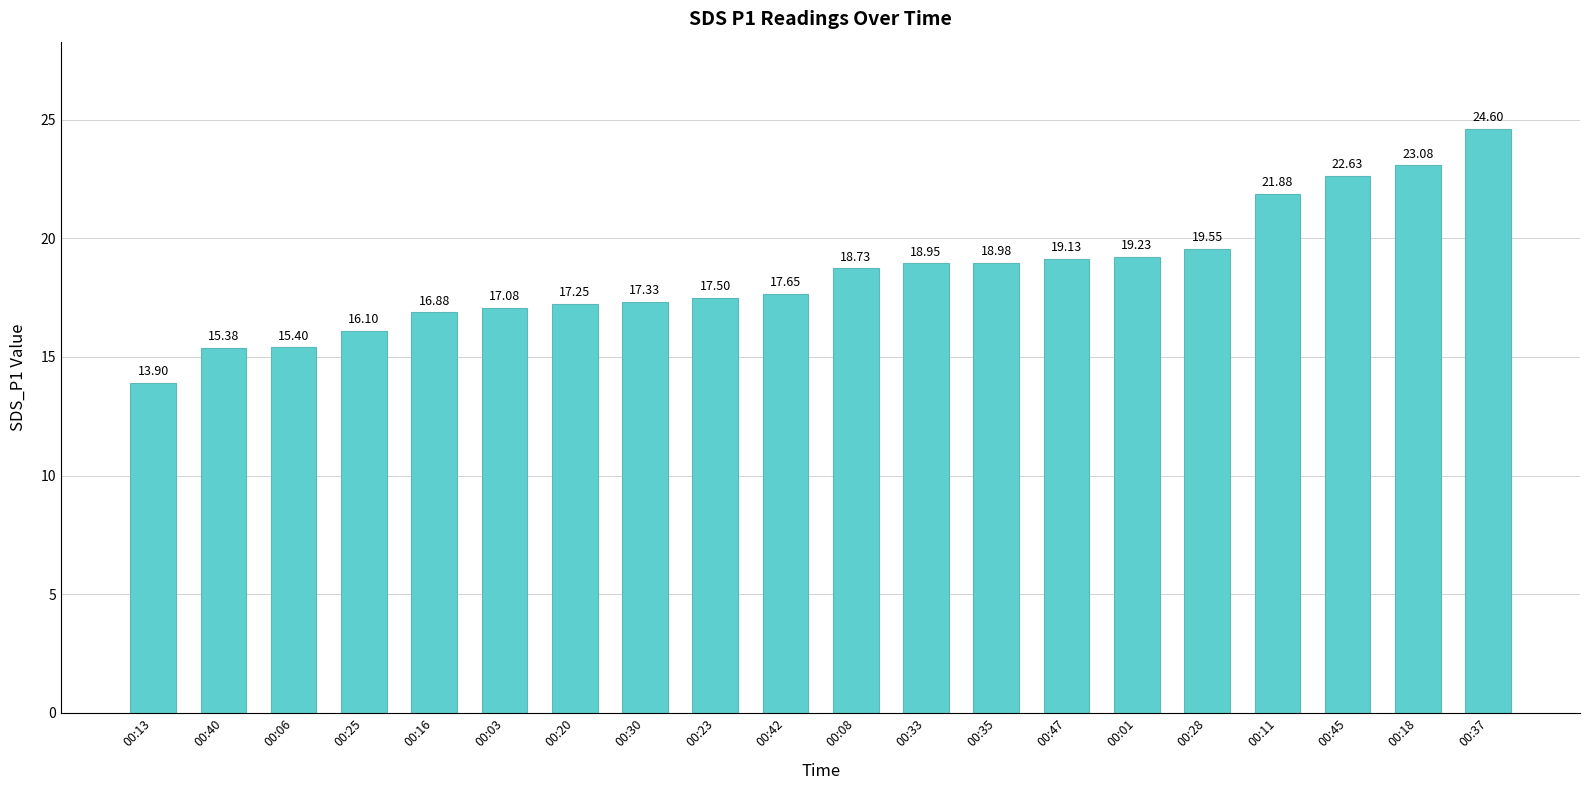

Read the value at 00:30.

17.3